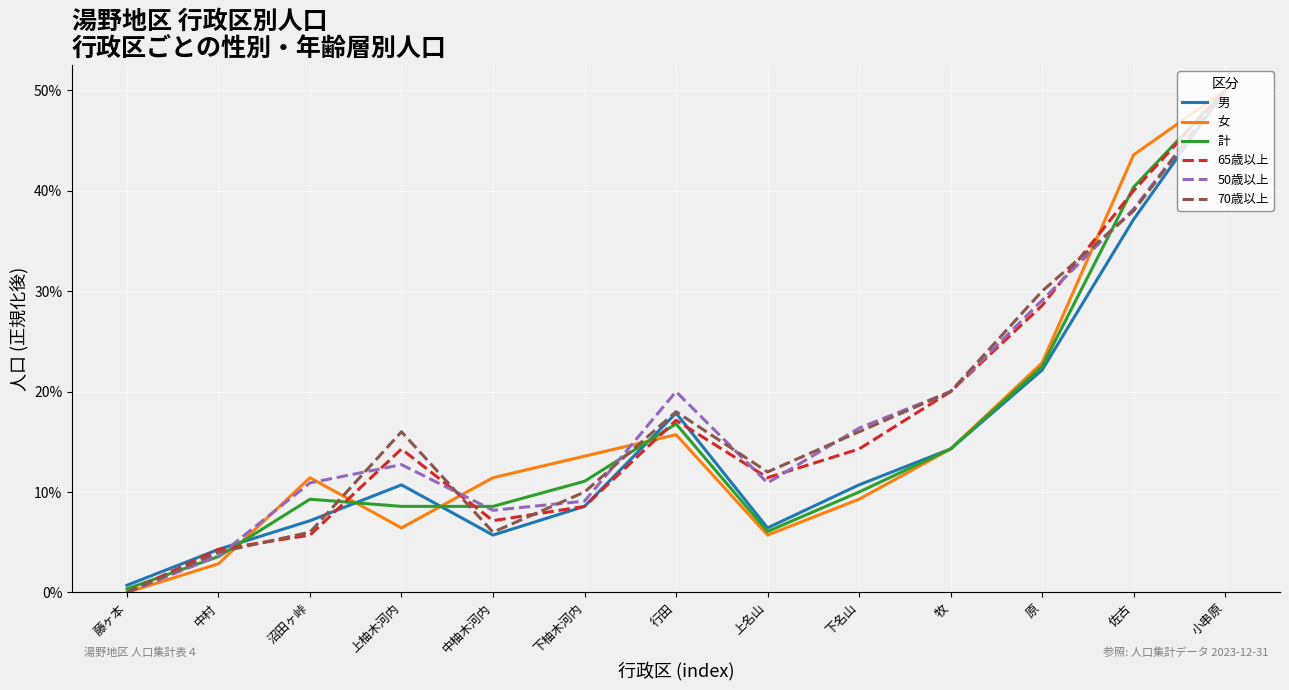

How many values in 50歳以上 are above zero?

12